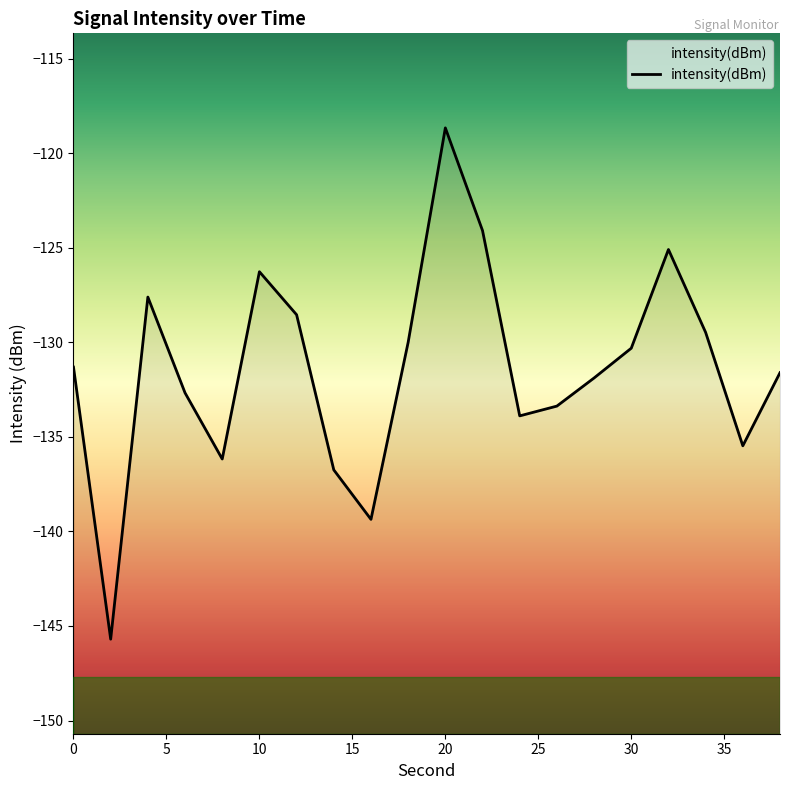

What is the sum of all values?

-2628.2